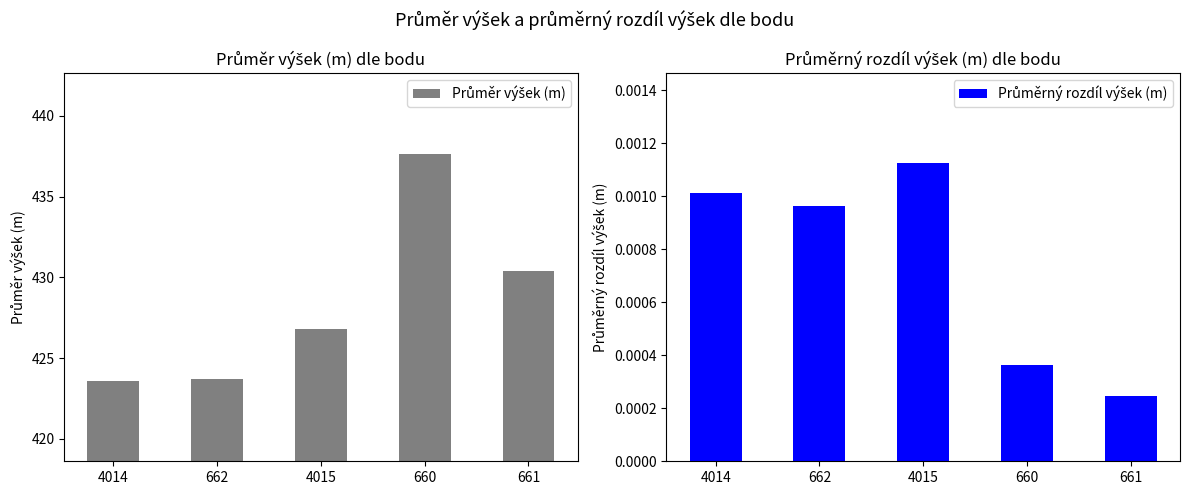

How many groups of bars are there?

5